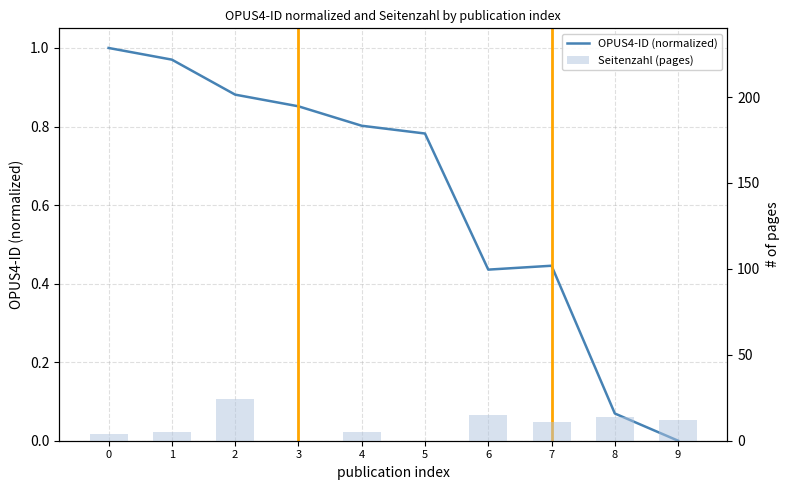

Is it true that Seitenzahl (pages) equals 6.8 at 4?

False